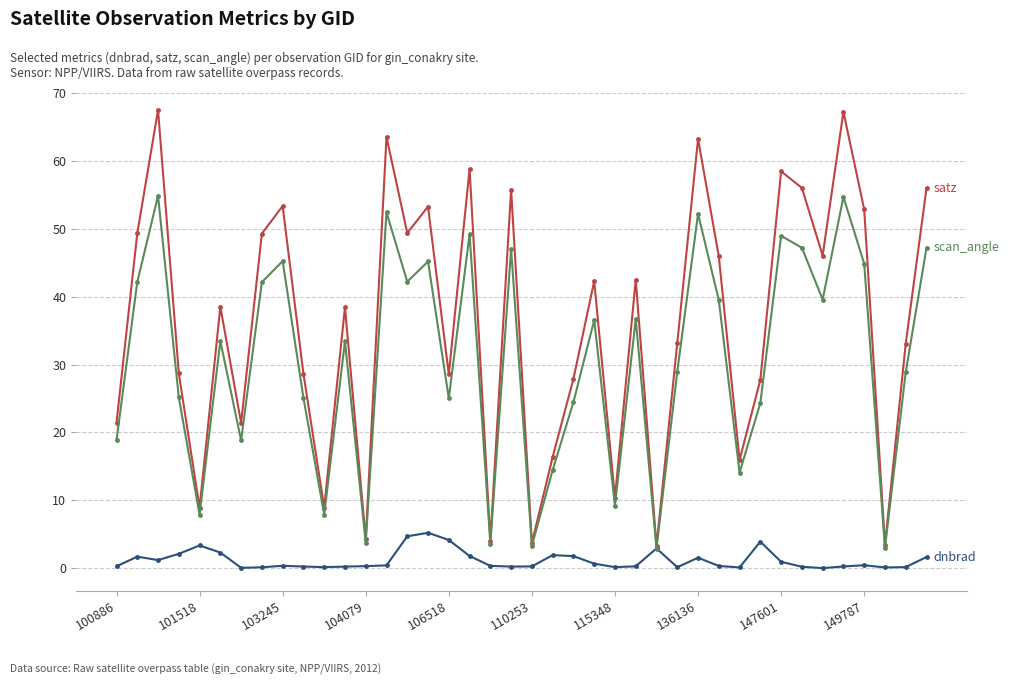

What is the maximum value shown in the chart?

67.5